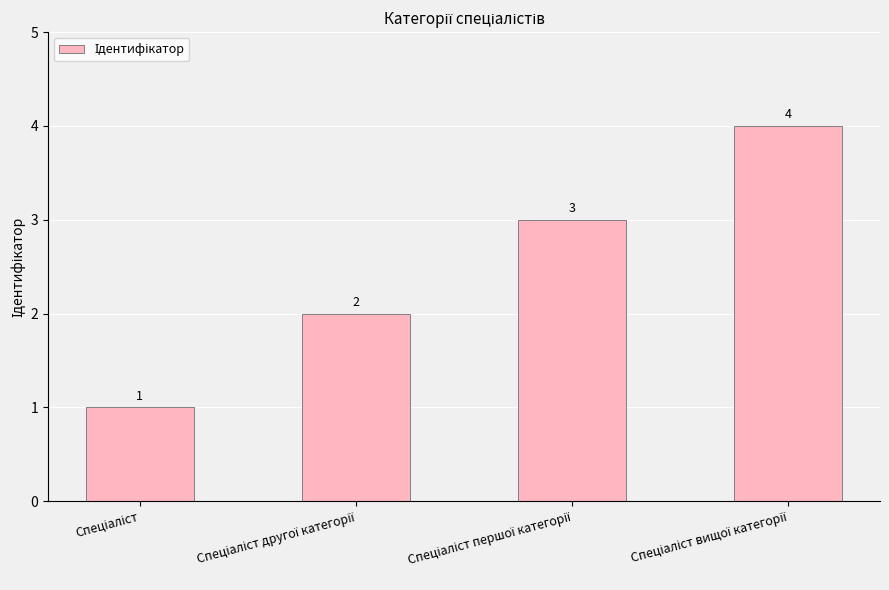

What is the difference between the maximum and second lowest values?

2